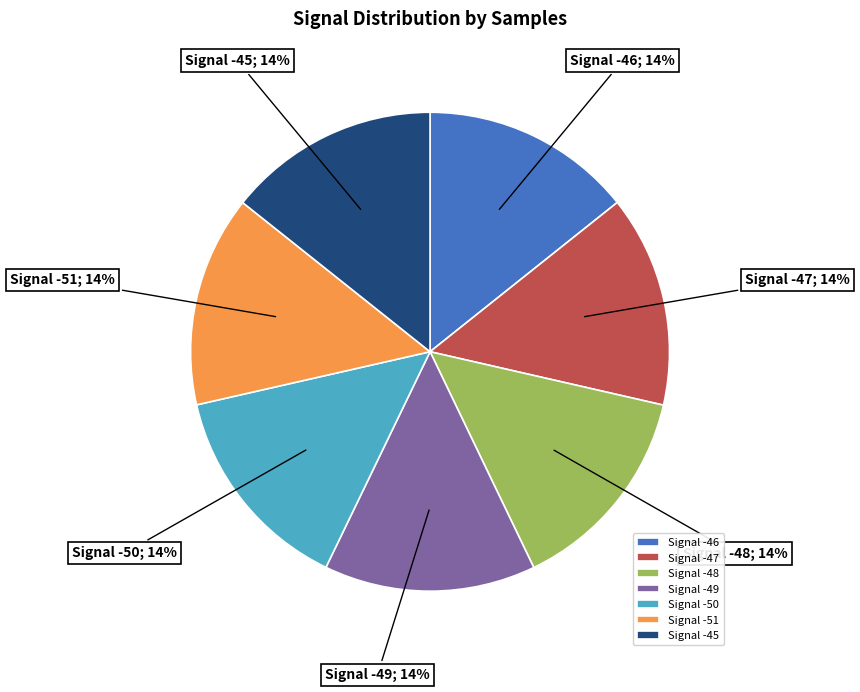

True or false: Signal -47 accounts for 14% of the total.

True